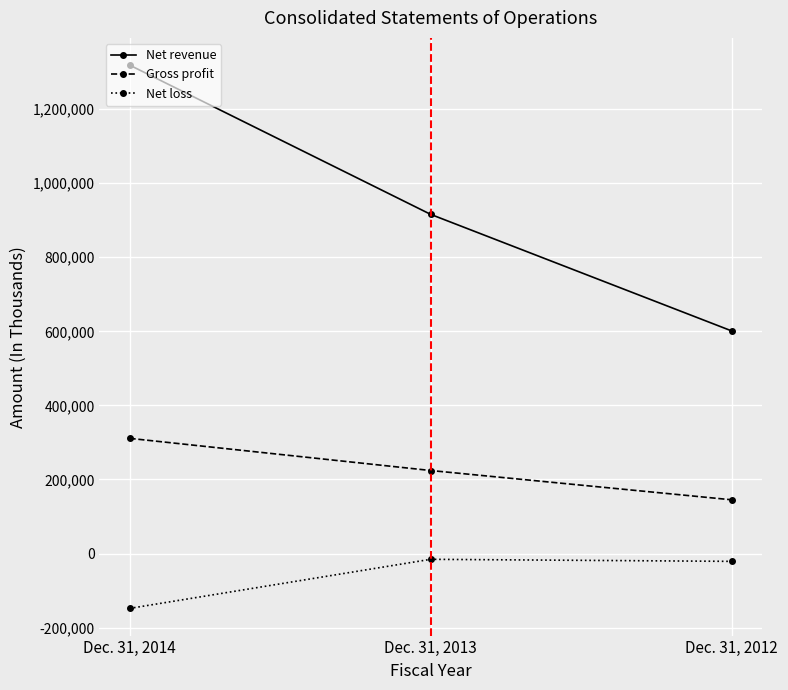

What is the minimum value shown in the chart?

-148098